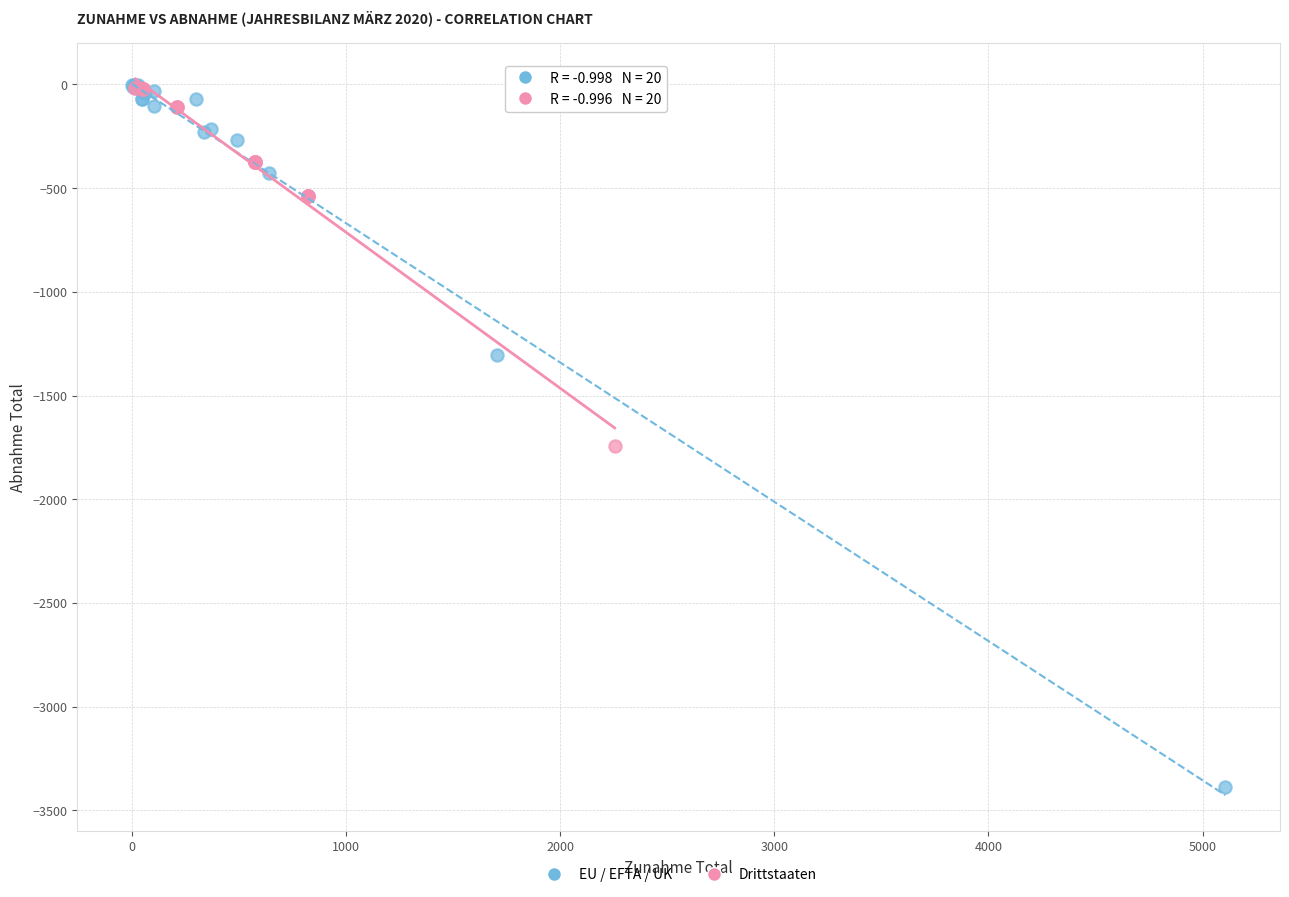

Which series has the largest Y range (max minus min)?

EU / EFTA / UK